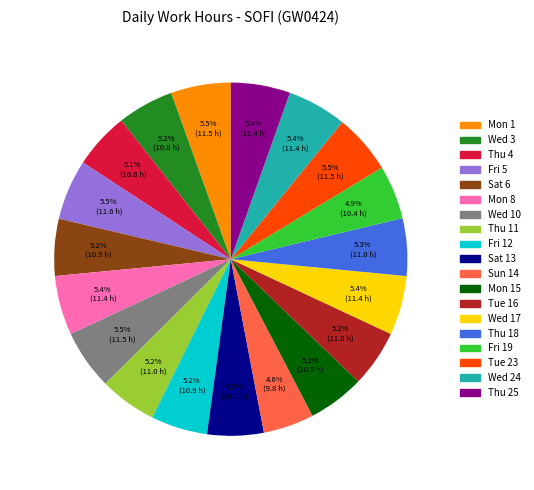

Is there a majority slice in this chart?

No